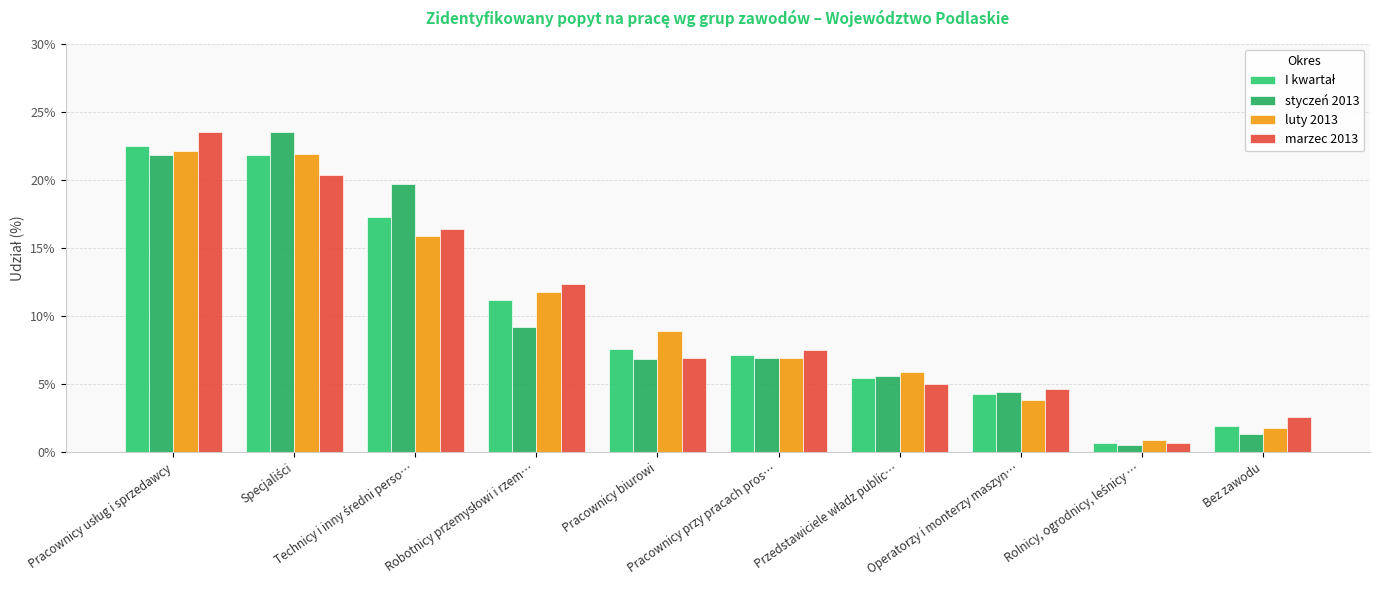

Are the bars grouped side by side (vs. stacked)?

Yes